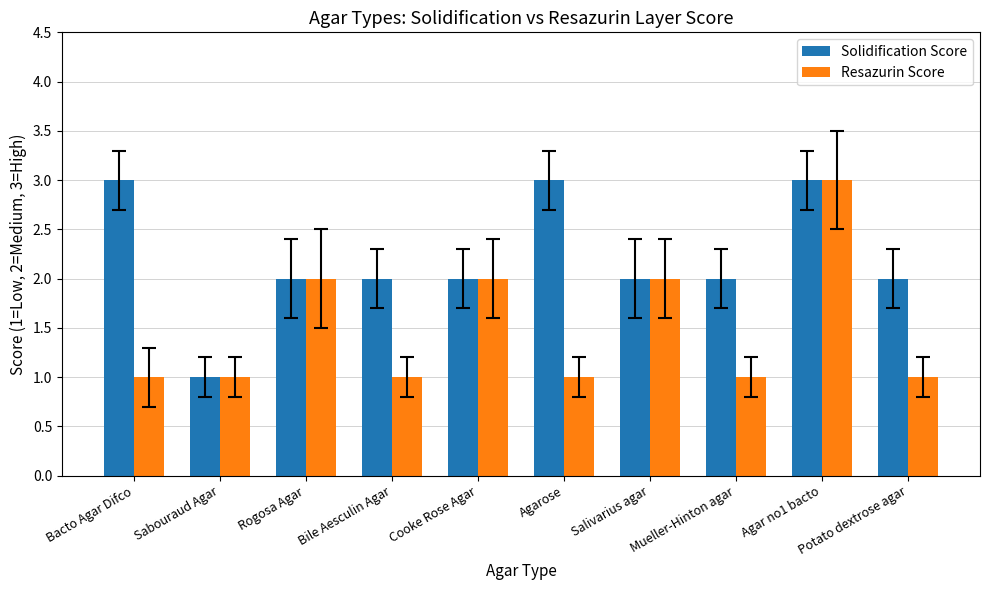

What position from the left is Rogosa Agar?

3